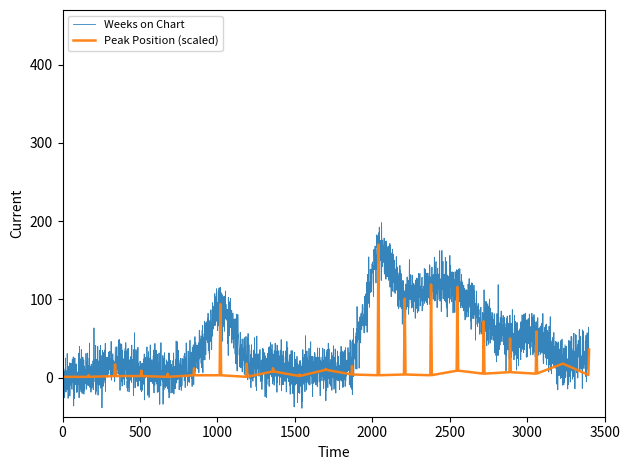

List the series in order of their peak value, lowest first.

Peak Position (scaled), Weeks on Chart